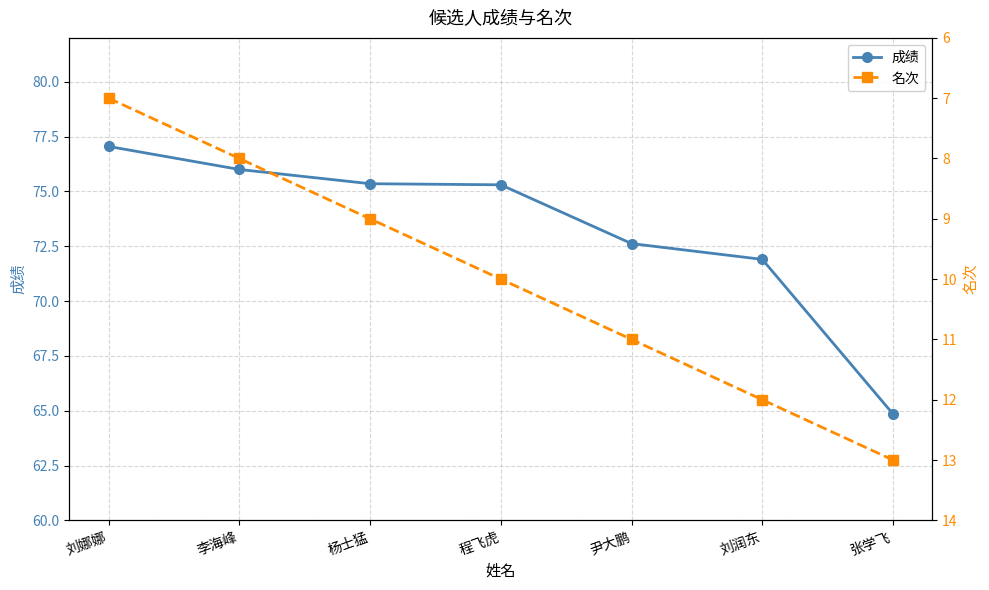

The 成绩 series shows 42.8 at 张学飞. True or false?

False